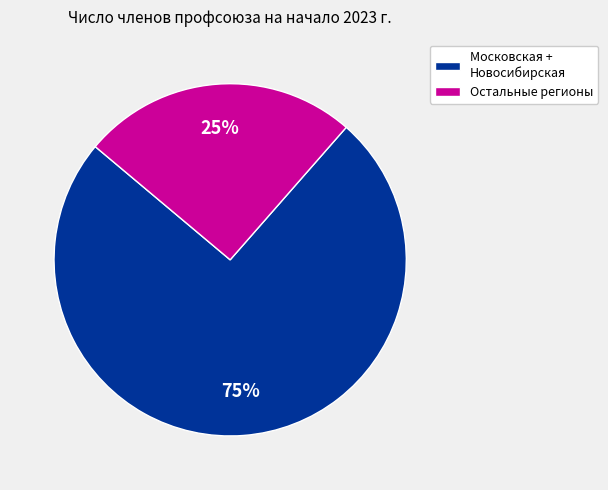

Combined, do Остальные регионы and Московская + Новосибирская account for over 50%?

Yes